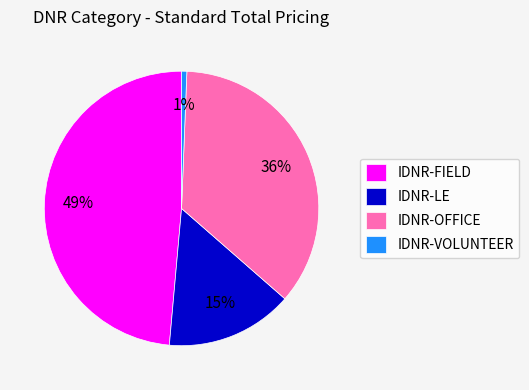

Which category has the biggest portion of the pie?

IDNR-FIELD